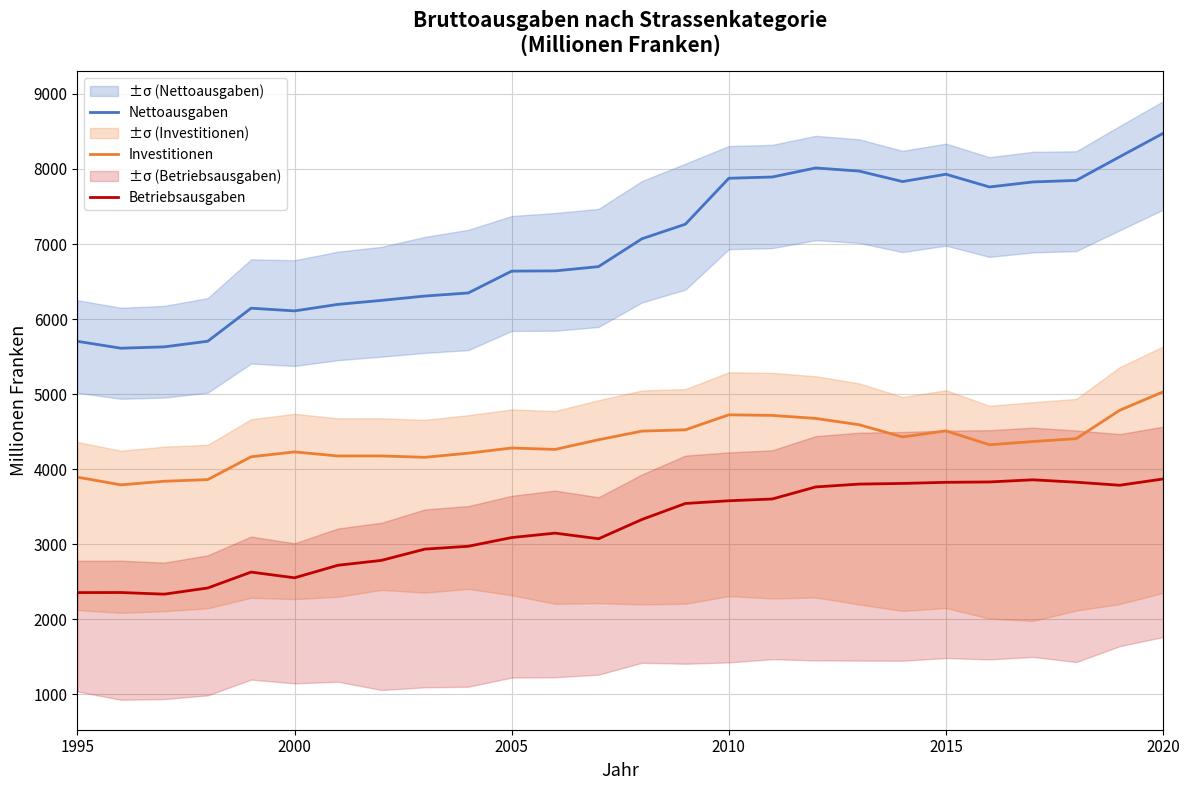

True or false: Investitionen and Betriebsausgaben cross at least once.

False